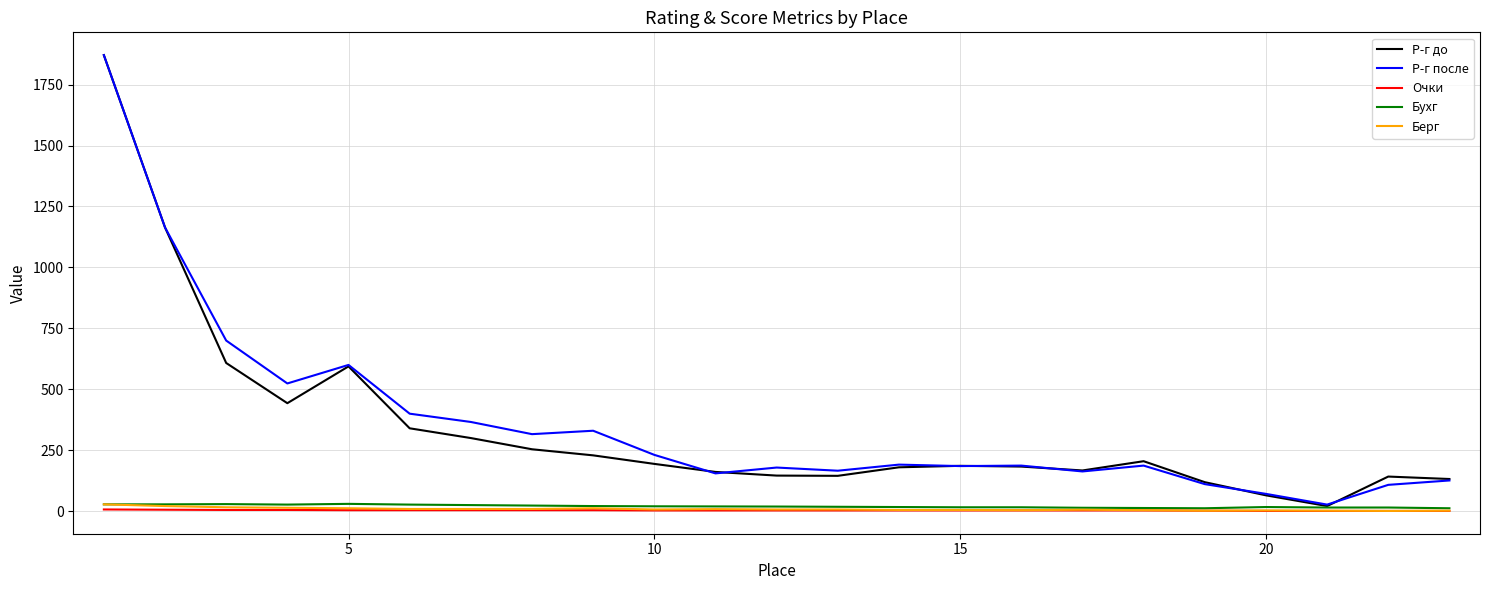

What is the greatest value displayed?

1871.0